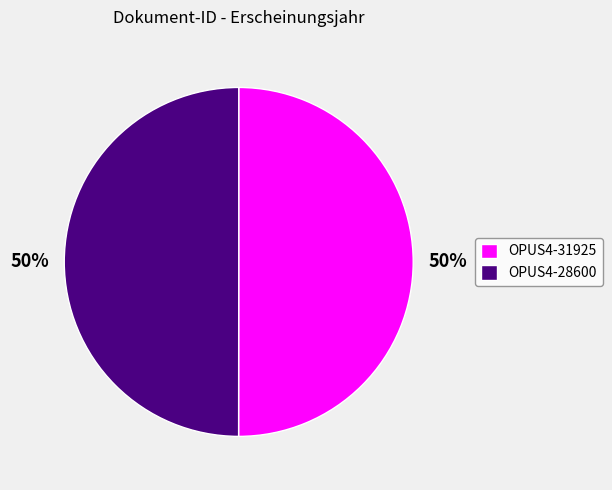

The OPUS4-31925 slice represents 62% of the pie. True or false?

False